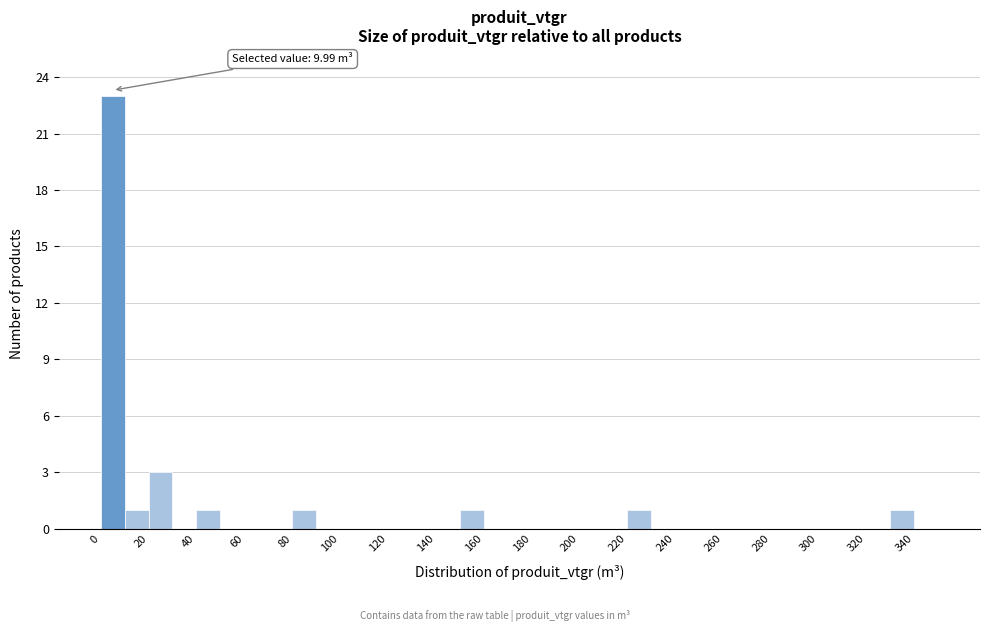

Which range on the x-axis has the tallest bar?

0 to 10